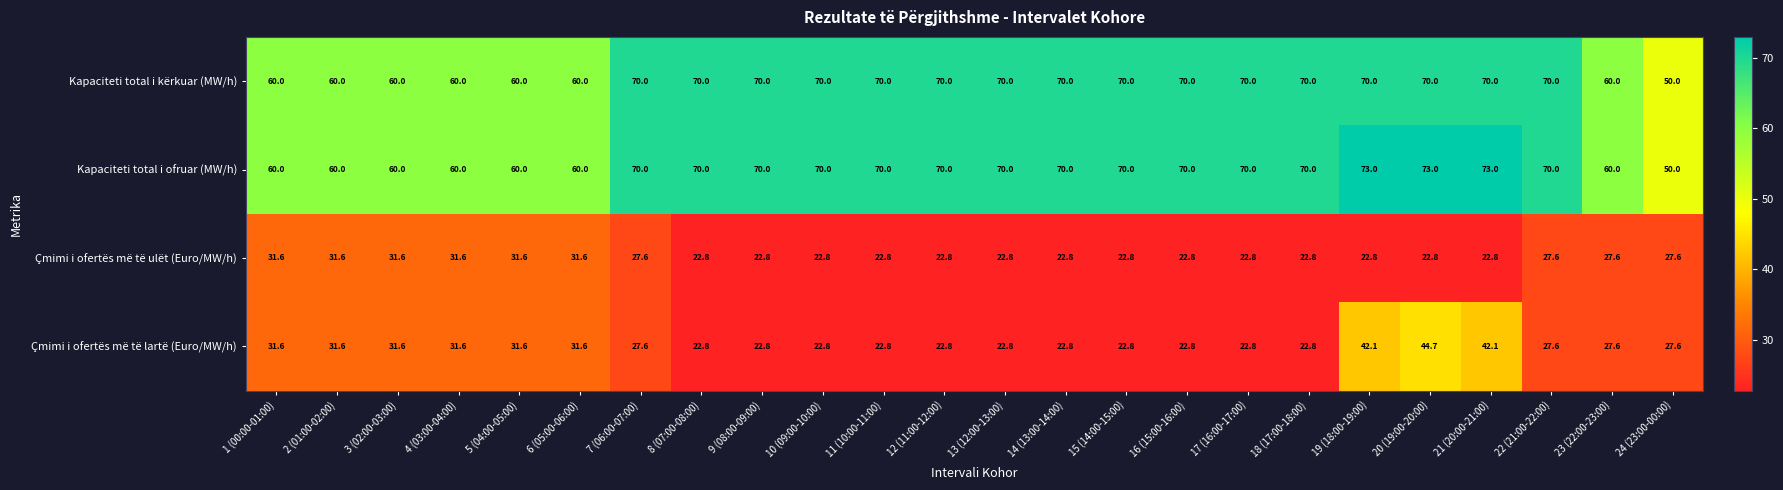

At which category is the sum across all series the highest?

20 (19:00-20:00)